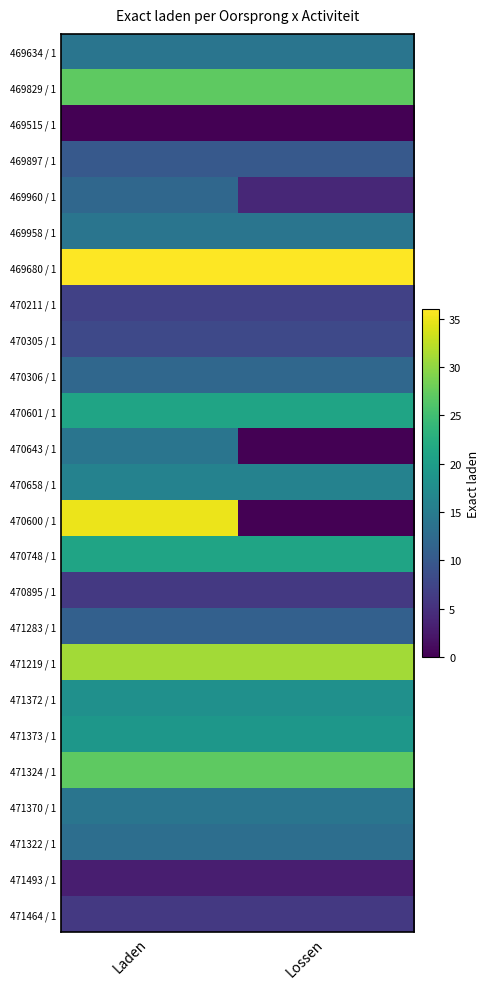

At how many categories does at least one series exceed 12?

2